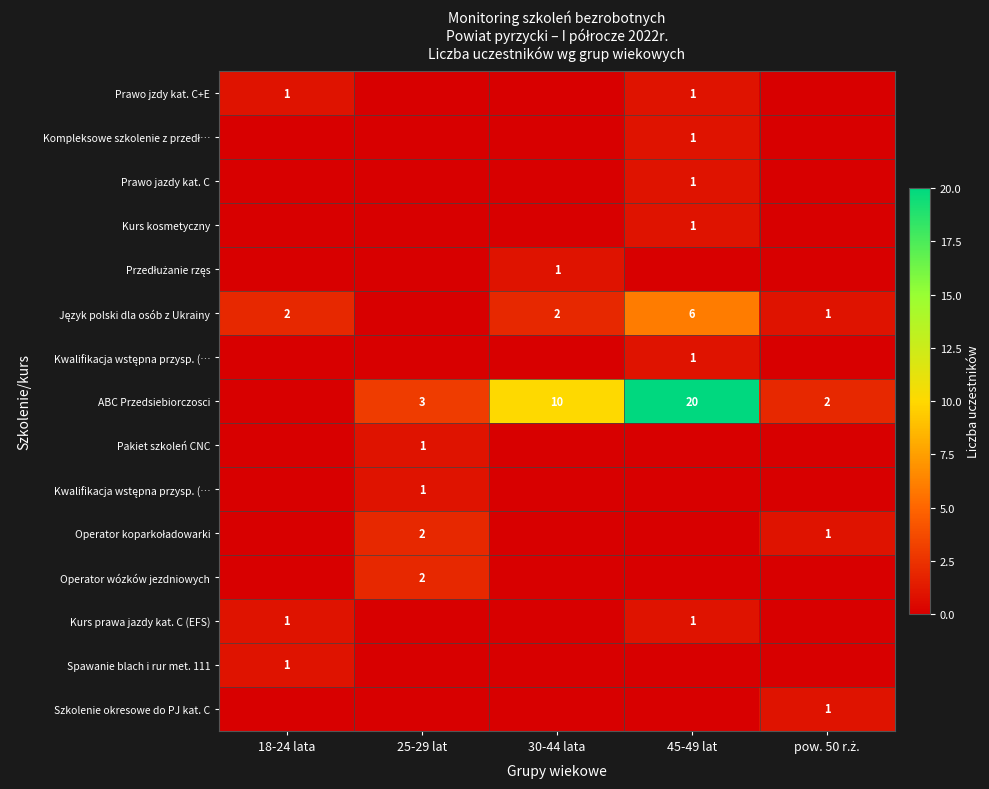

At which category does the chart reach its minimum across all series?

25-29 lat